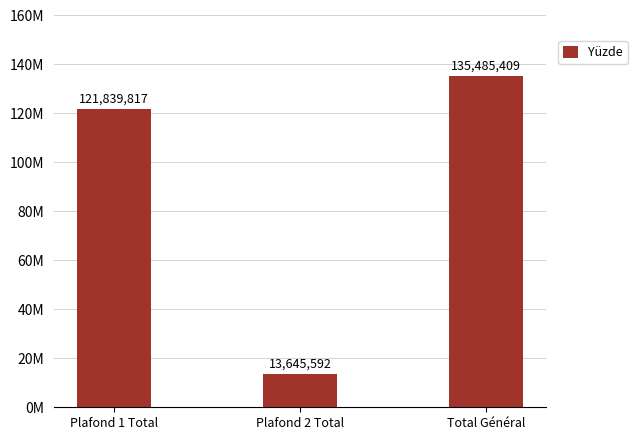

Where is the data nearest to the value 74565500?

Plafond 1 Total